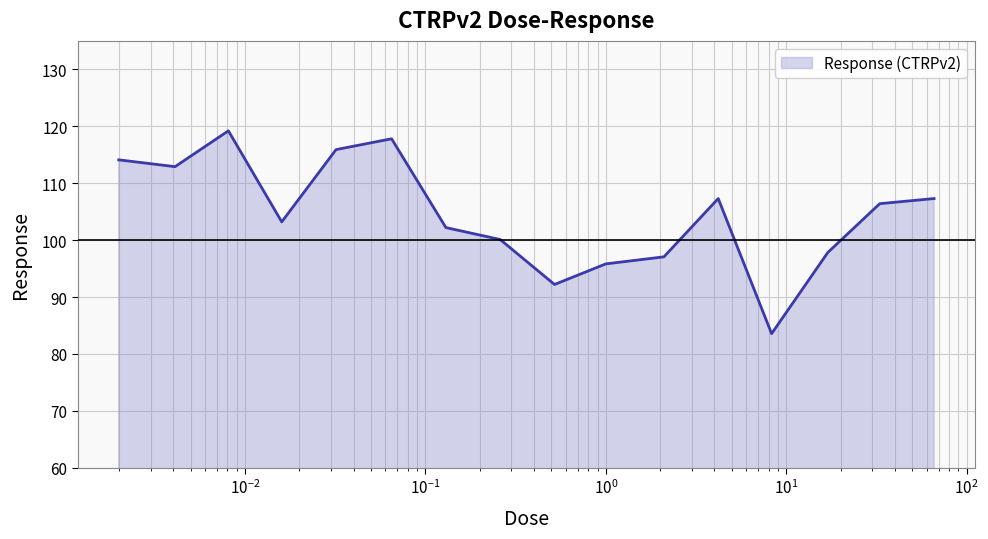

Does the chart have visible grid lines?

Yes